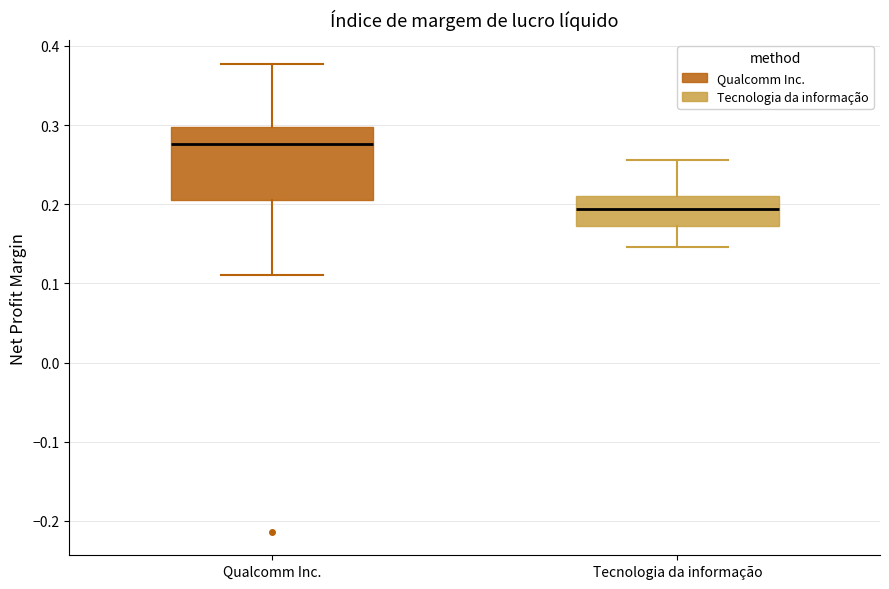

Which box's median line is the highest?

Qualcomm Inc.